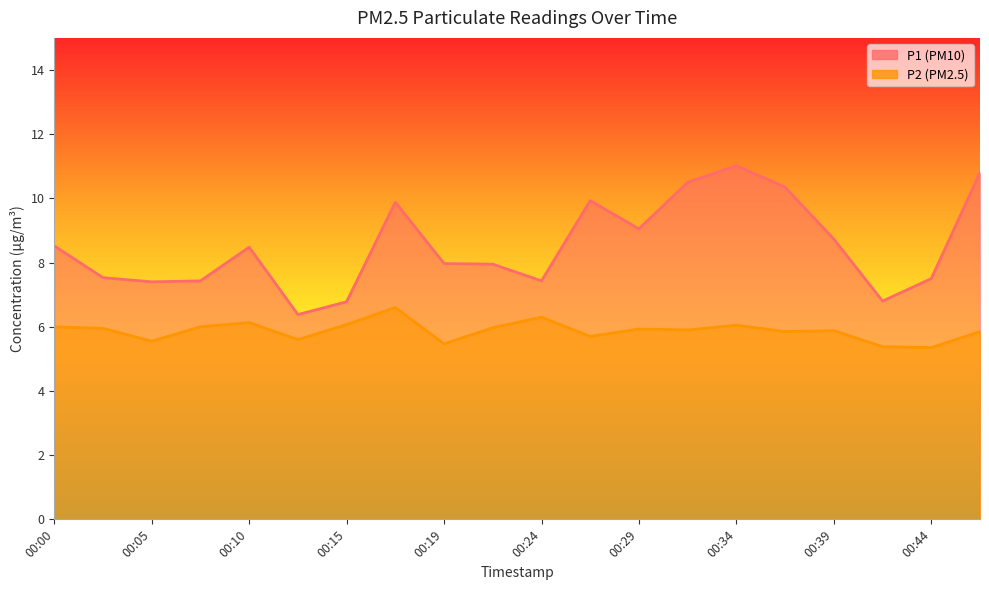

Which series has the largest total across all categories?

P1